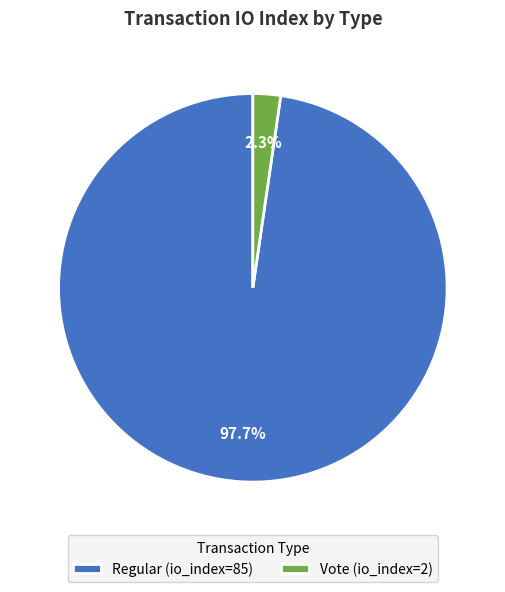

To the nearest percent, what portion does Regular (io_index=85) represent?

98%